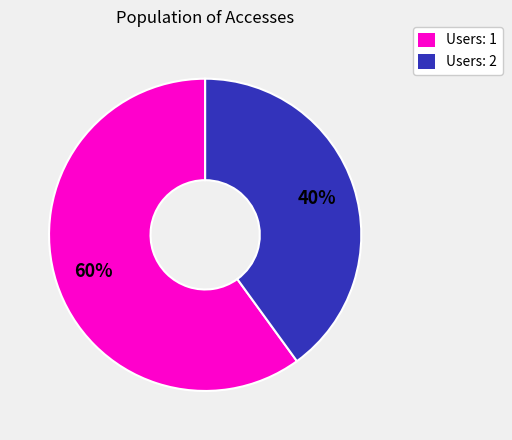

Do Users: 1 and Users: 2 together represent more than half of the pie?

Yes